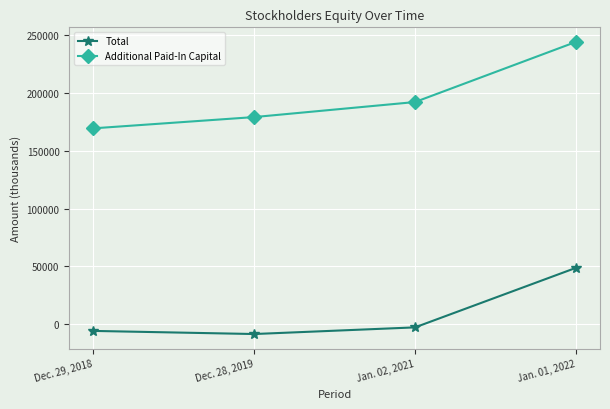

True or false: Additional Paid-In Capital and Total intersect in this chart.

False